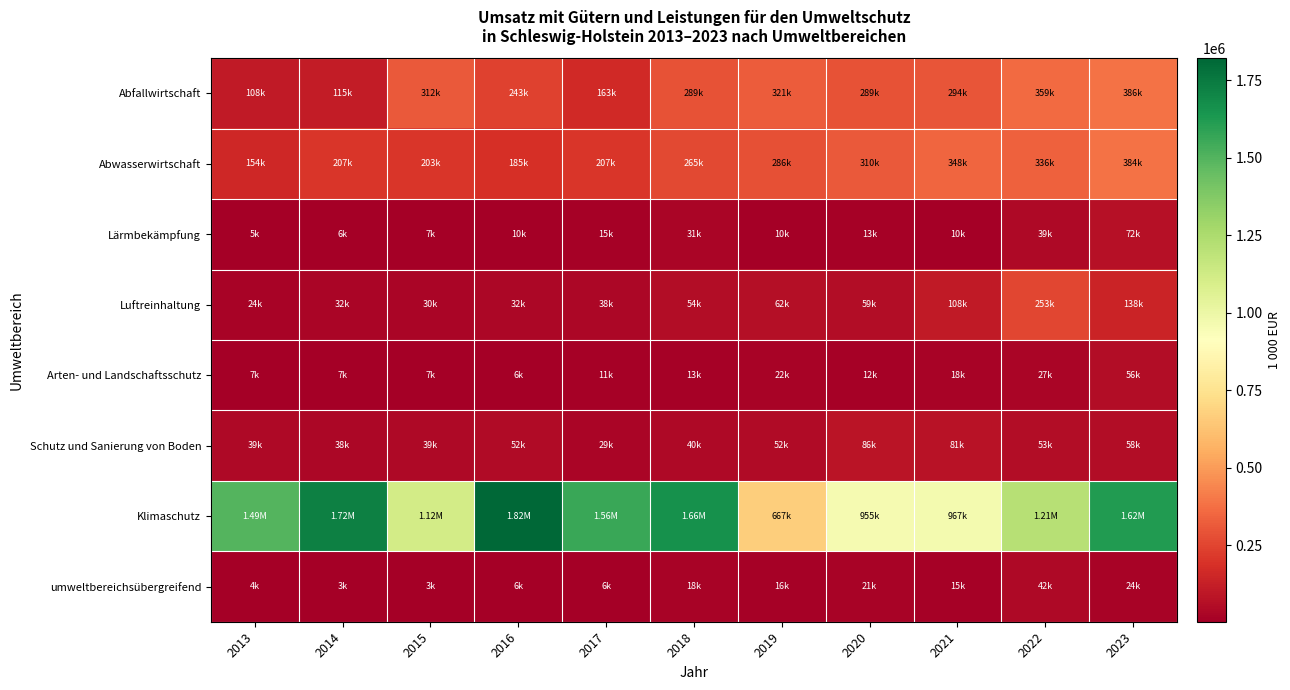

Which series has the largest total across all categories?

Klimaschutz